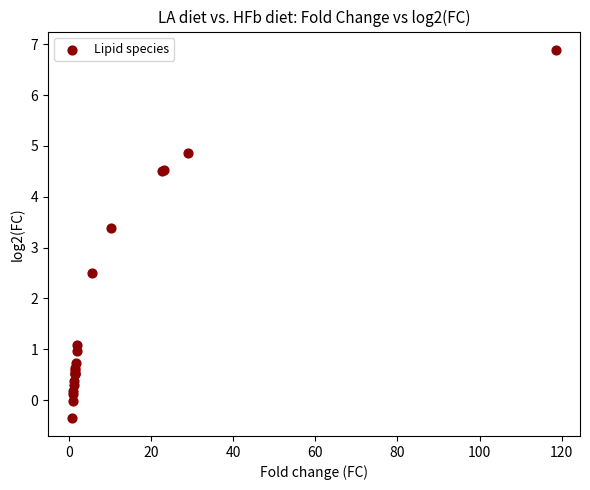

What Y value in the scatter plot is closest to 3?

3.4